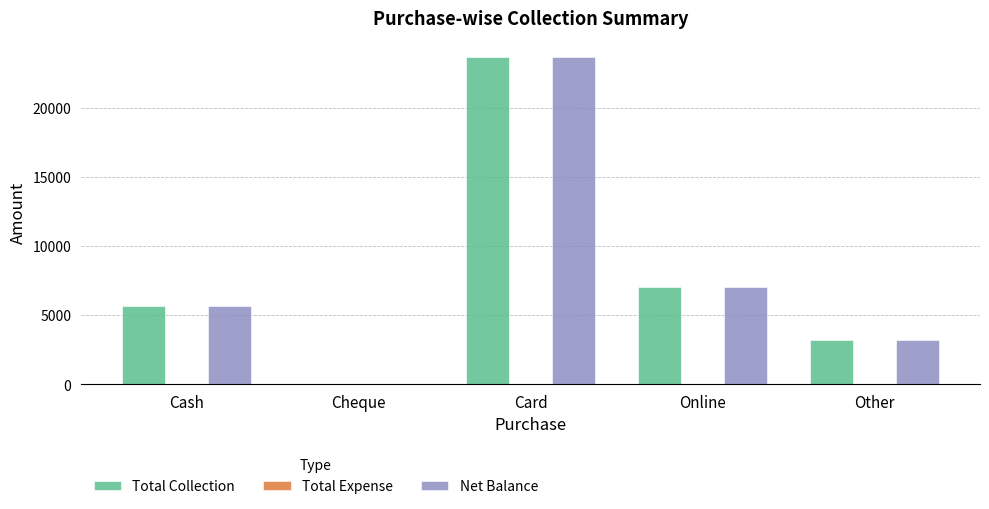

What is the highest value of the Net Balance series?

23657